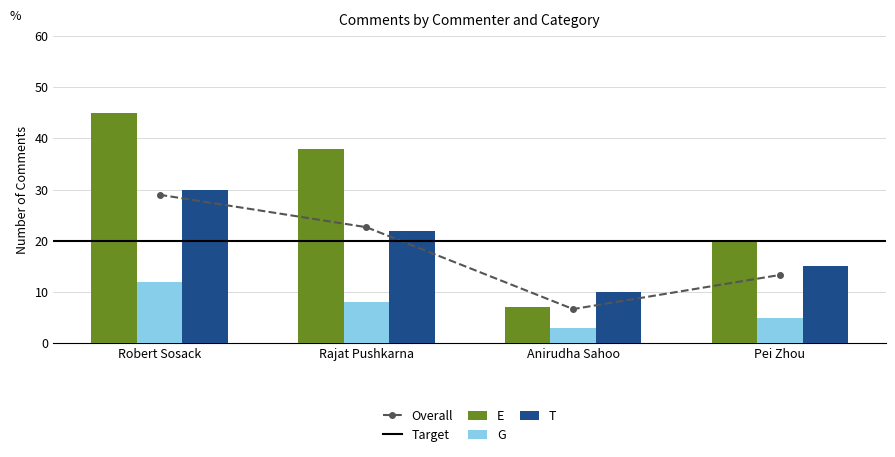

What value does the T series have at Robert Sosack?

30